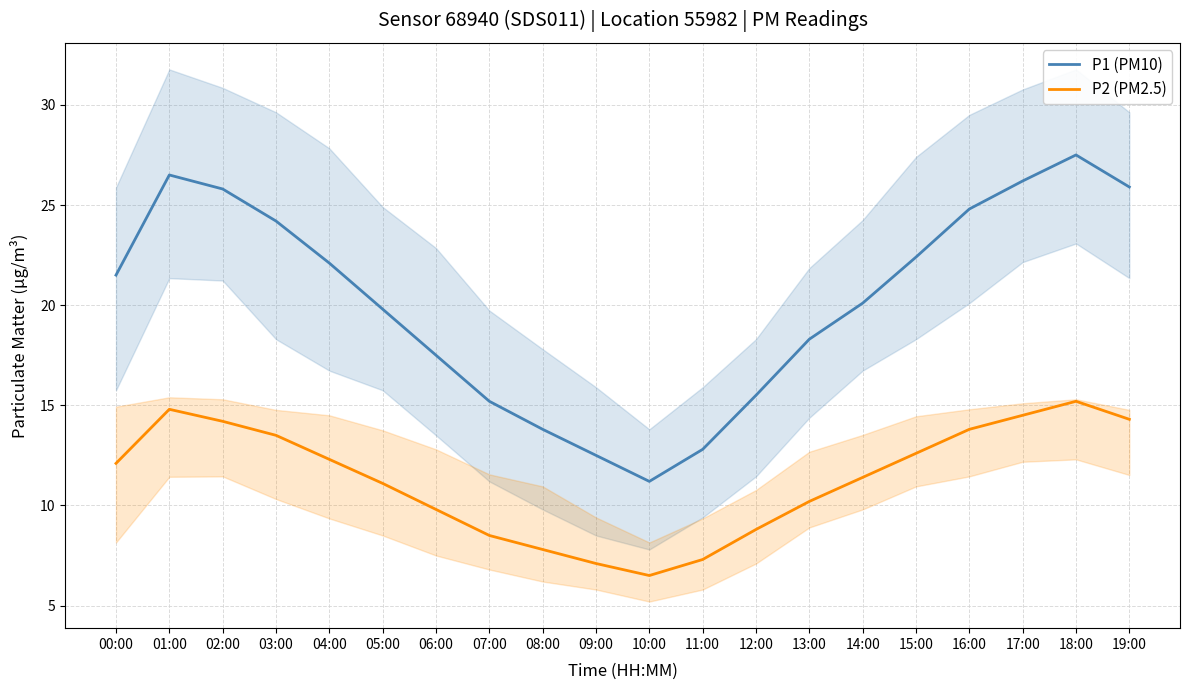

What is the total value across all series at 15:00?

35.0